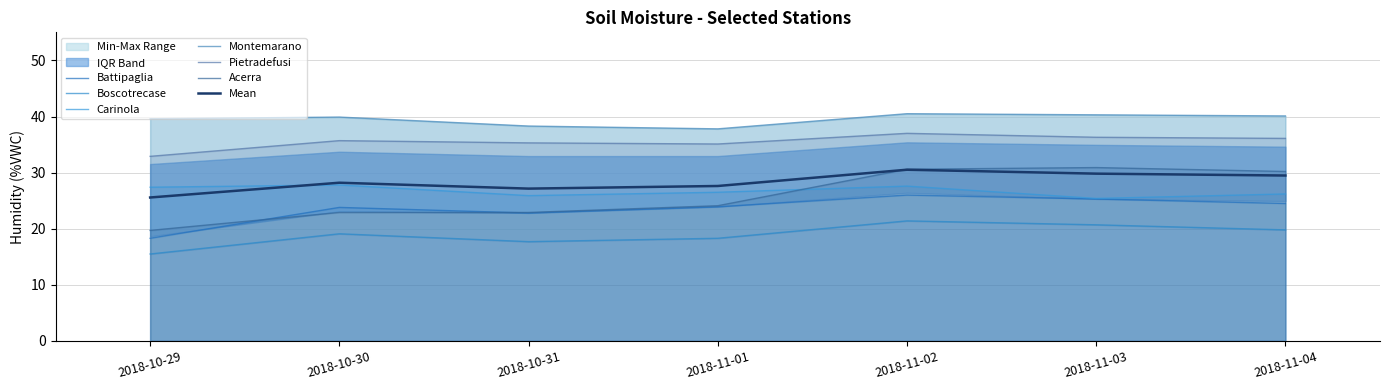

How many lines are shown in the chart?

6